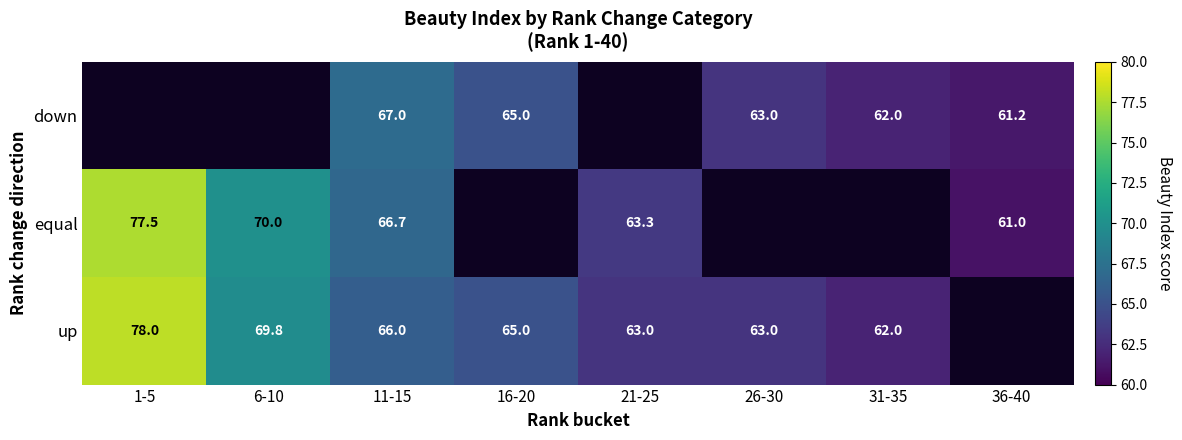

What is the sum of the up values at 26-30 and 11-15?

129.0